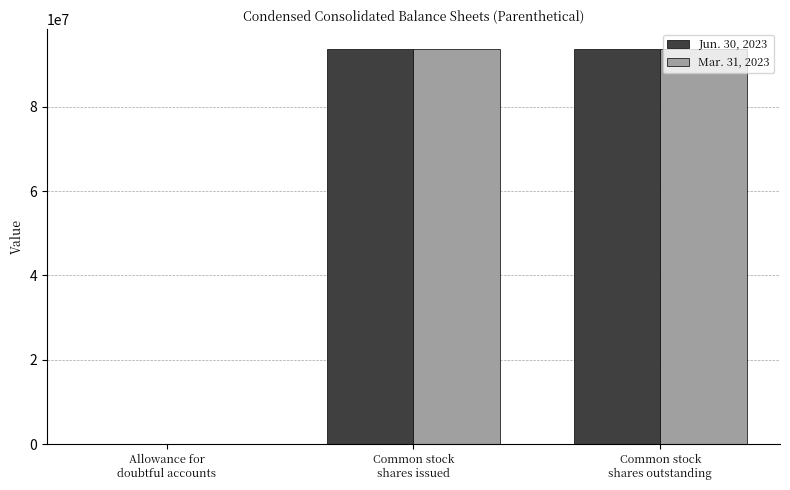

Which series has the widest spread of values?

Jun. 30, 2023